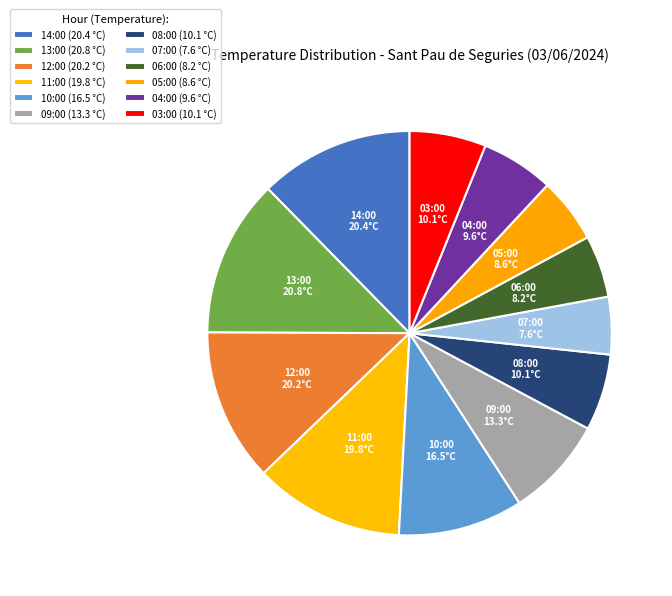

What percentage do 06:00 and 08:00 together represent?

11.1%